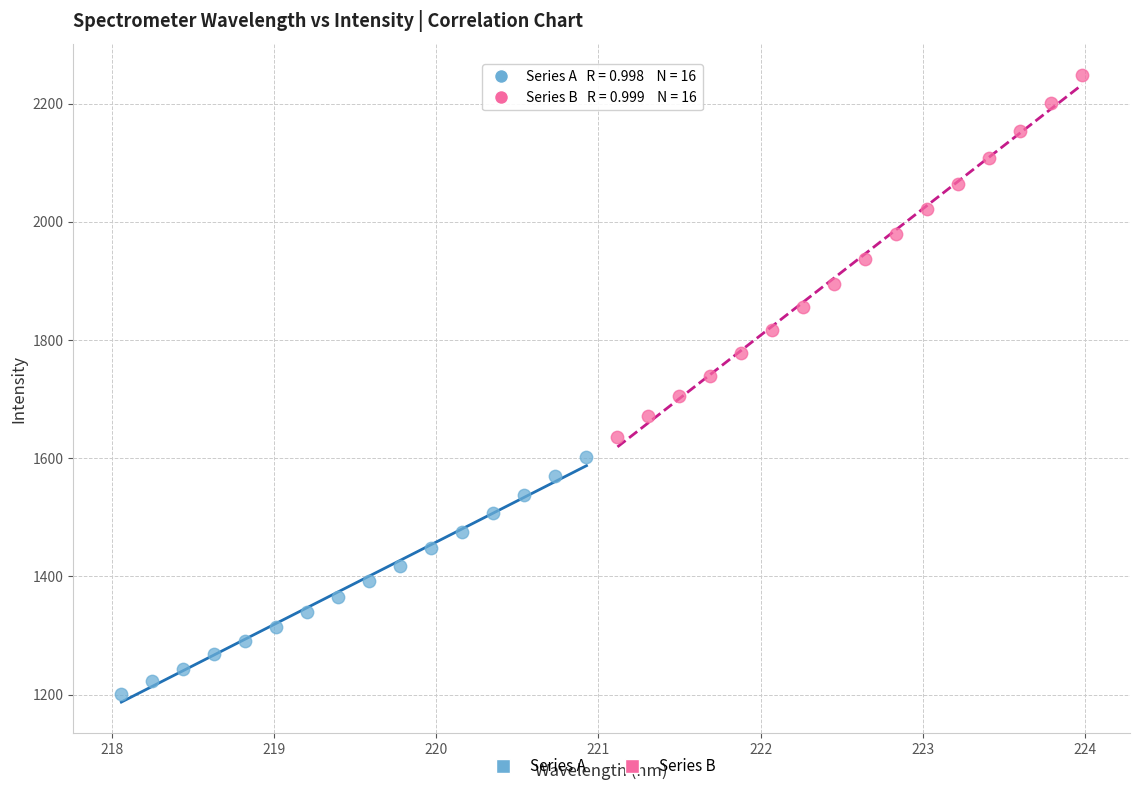

Which series reaches the maximum Y coordinate?

Series B